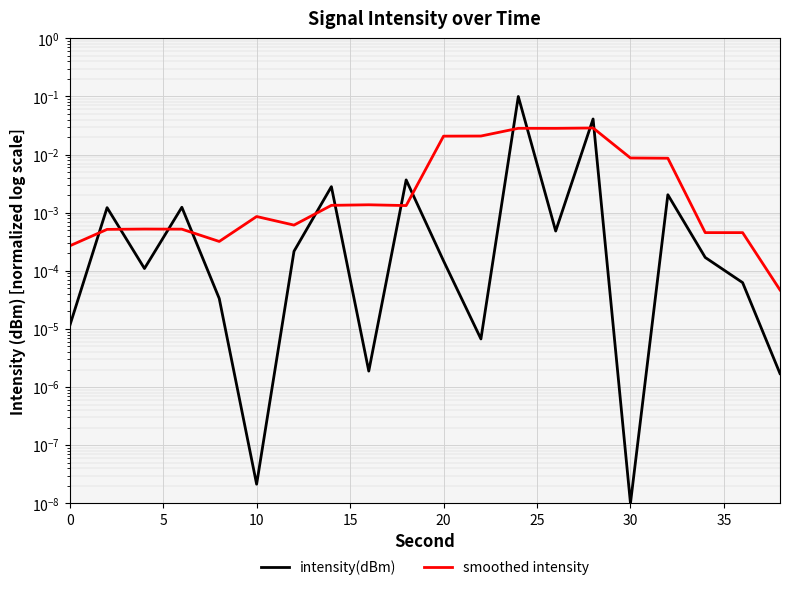

Reading left to right, list all the values displayed in this chart.

intensity(dBm): 0.0	0.0	0.0	0.0	0.0	0.0	0.0	0.0	0.0	0.0	0.0	0.0	0.1	0.0	0.0	0.0	0.0	0.0	0.0	0.0
smoothed intensity: 0.0	0.0	0.0	0.0	0.0	0.0	0.0	0.0	0.0	0.0	0.0	0.0	0.0	0.0	0.0	0.0	0.0	0.0	0.0	0.0